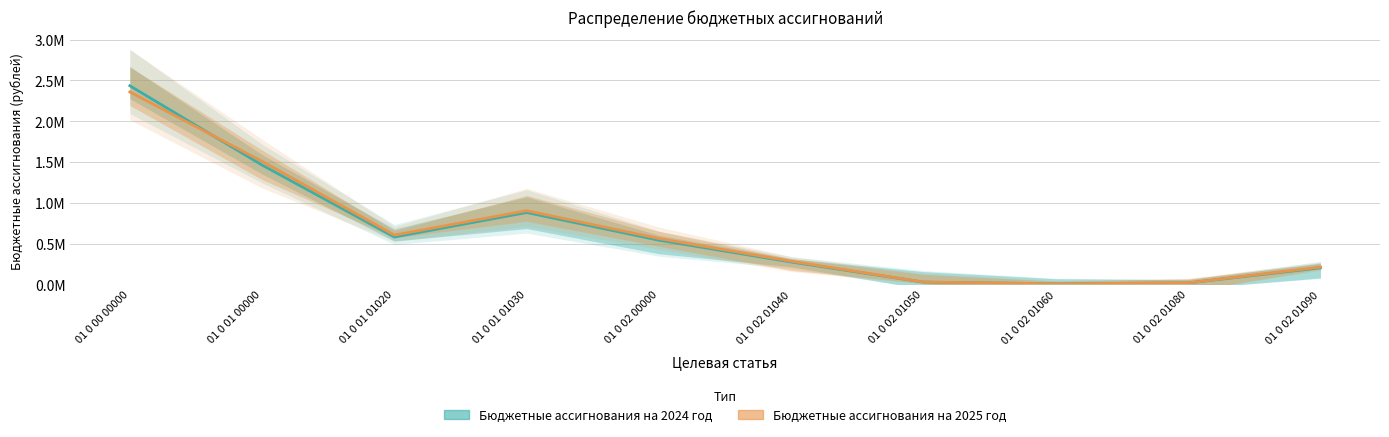

How many lines are shown in the chart?

2